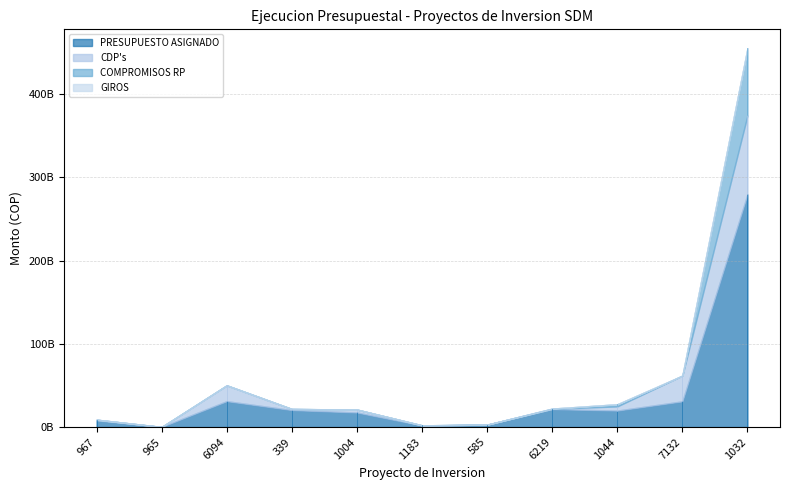

Which series has the largest total across all categories?

PRESUPUESTO ASIGNADO